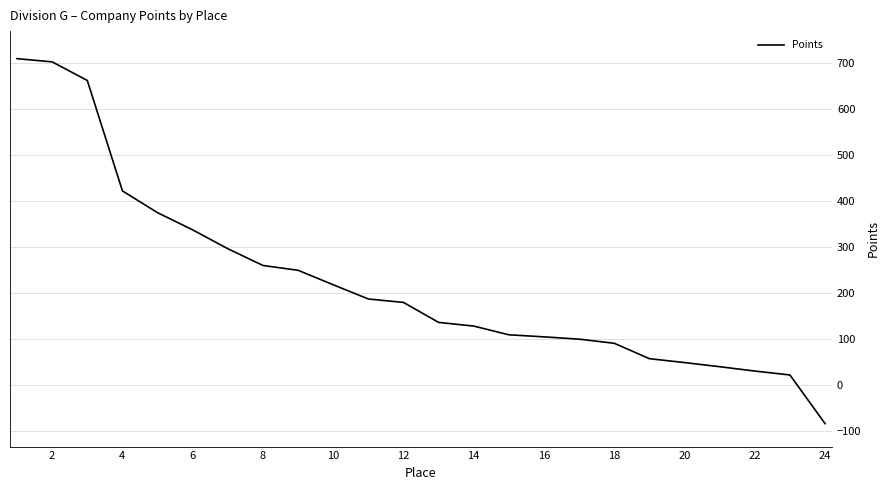

What is the average value?

223.8